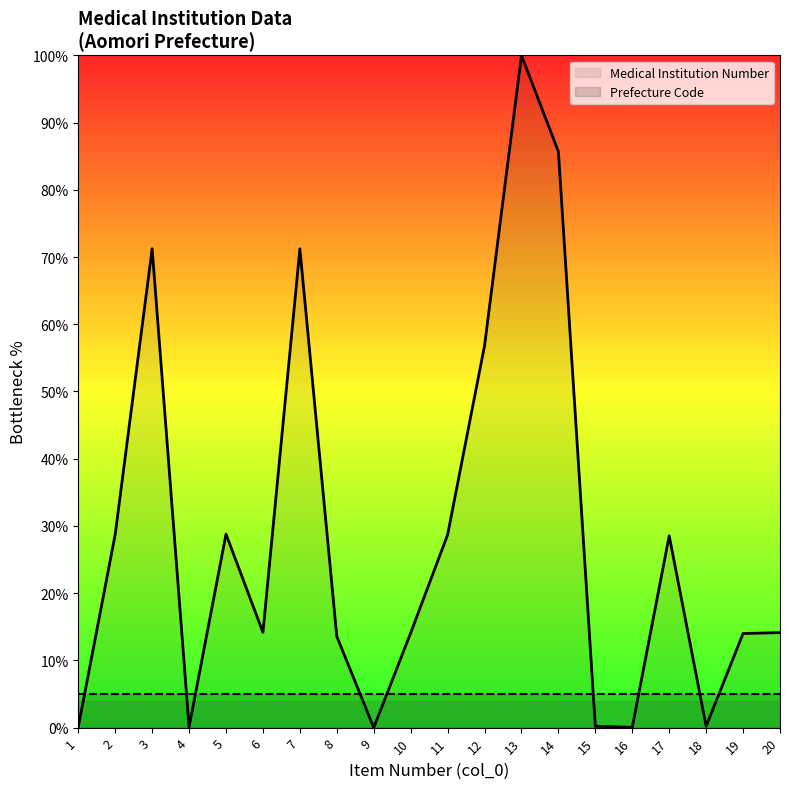

True or false: Medical Institution Number and Prefecture Code intersect in this chart.

True